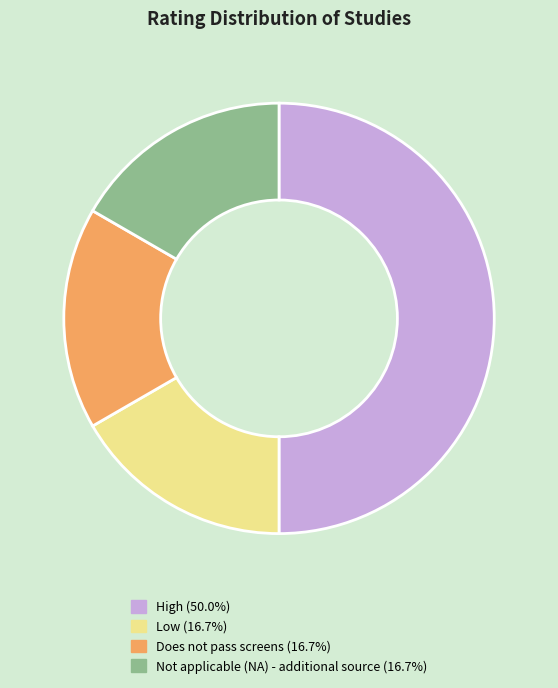

Which category has the biggest portion of the pie?

High